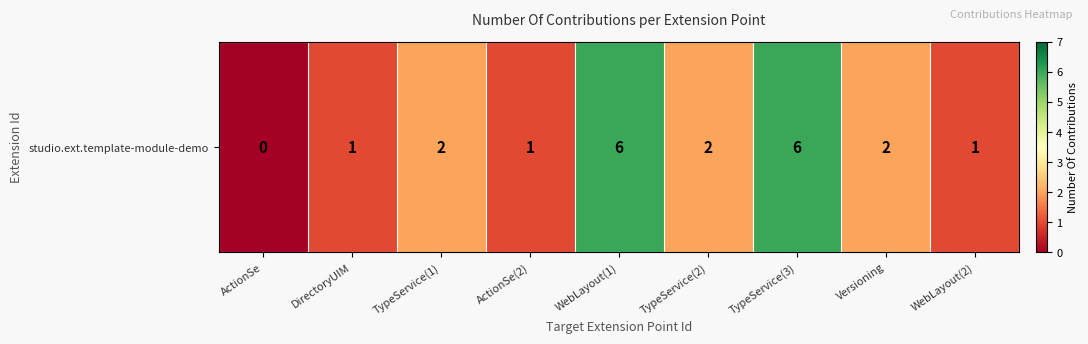

The value at ActionSe(2) is 0. True or false?

False